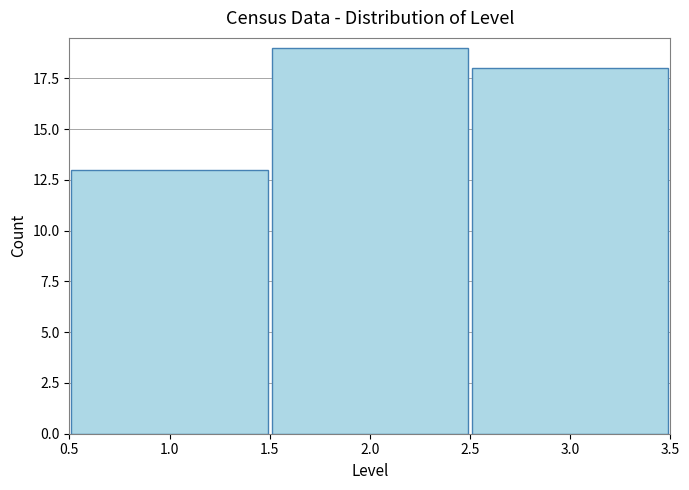

Reading left to right, transcribe this chart: for each bar, give the range it covers on the x-axis and its height. The values are not printed on the chart, so give them approximately, as read against the axis.

0.5 to 1.5: 13
1.5 to 2.5: 19
2.5 to 3.5: 18